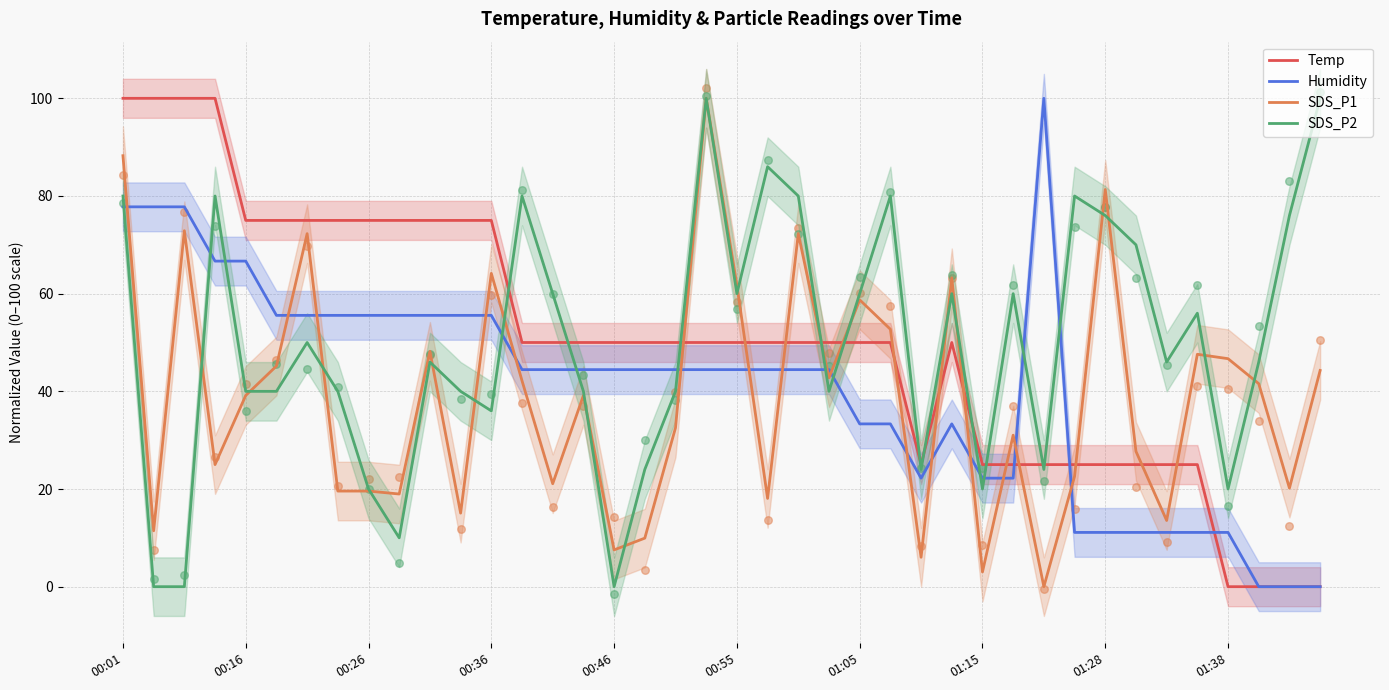

Which series has the largest Y range (max minus min)?

Temp